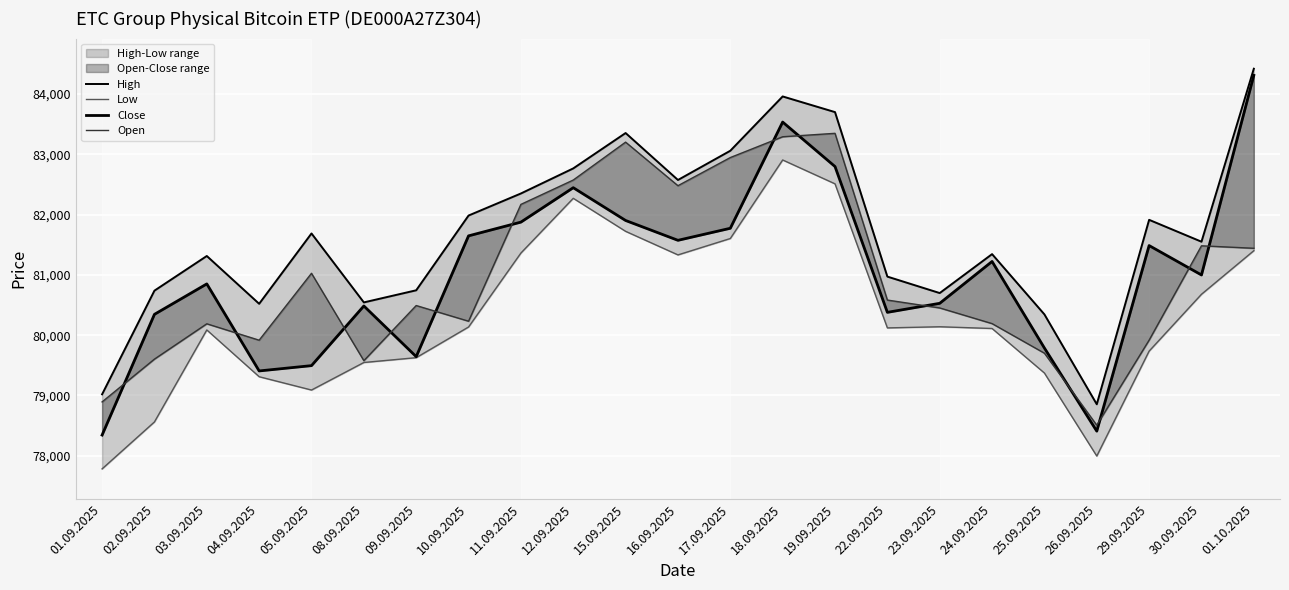

What is the average value of the Open series?

80966